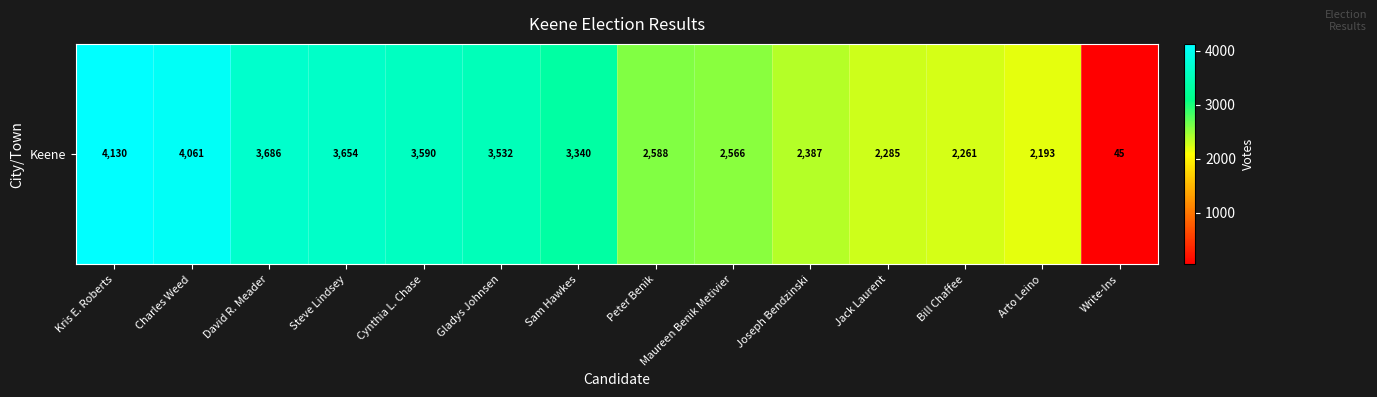

Reading left to right, transcribe all the data shown in this chart.

4130	4061	3686	3654	3590	3532	3340	2588	2566	2387	2285	2261	2193	45